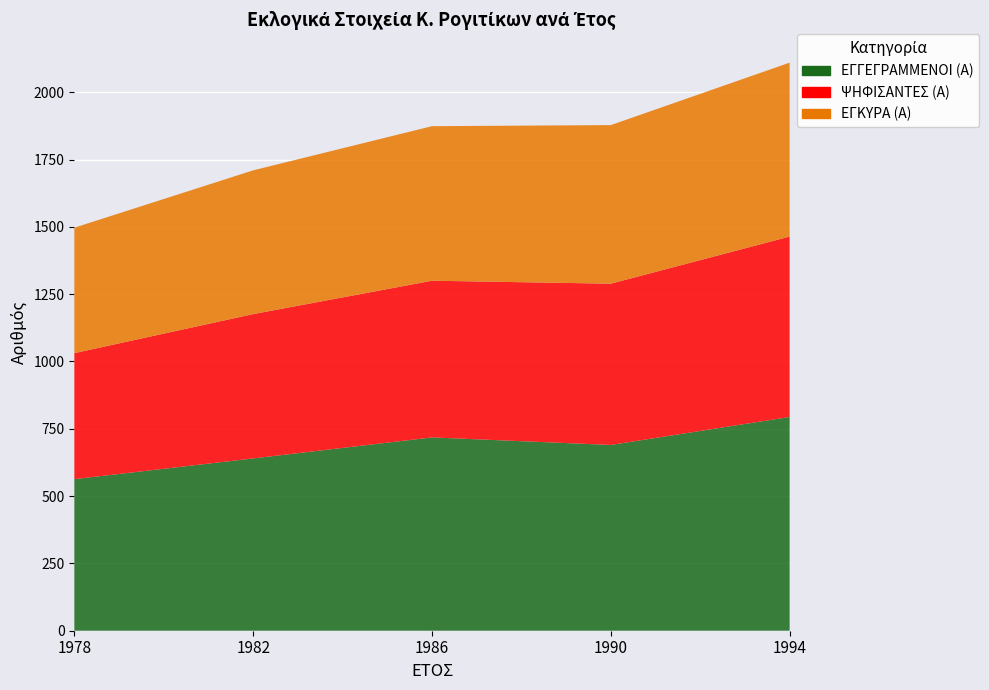

Reading left to right, what are all the values shown in this chart?

ΕΓΓΕΓΡΑΜΜΕΝΟΙ (Α): 563	640	718	690	794
ΨΗΦΙΣΑΝΤΕΣ (Α): 468	536	582	599	670
ΕΓΚΥΡΑ (Α): 466	534	574	589	646